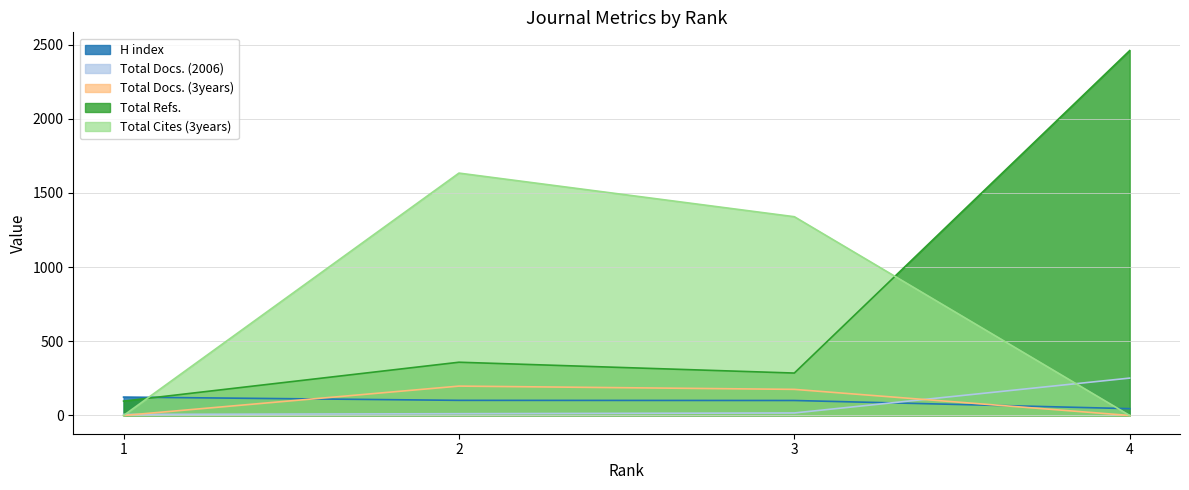

True or false: Total Docs. (2006) has more than 0 interior local peaks.

False